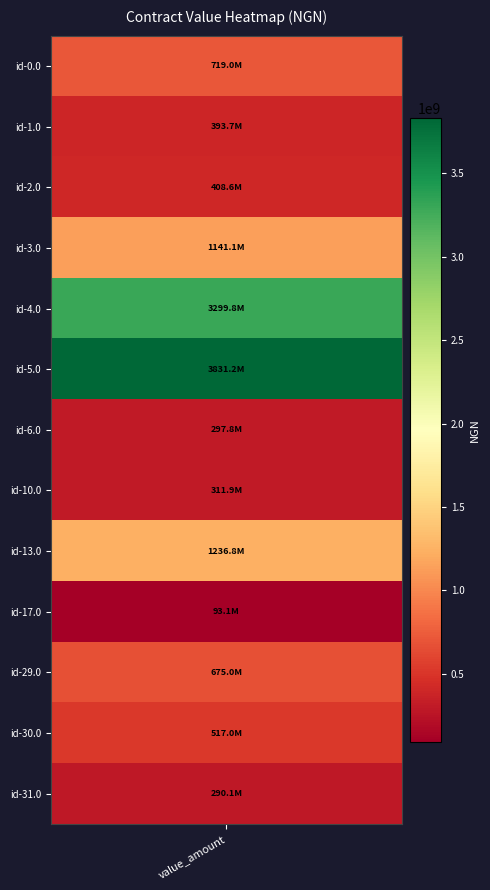

What is the smallest value displayed?

93126574.1